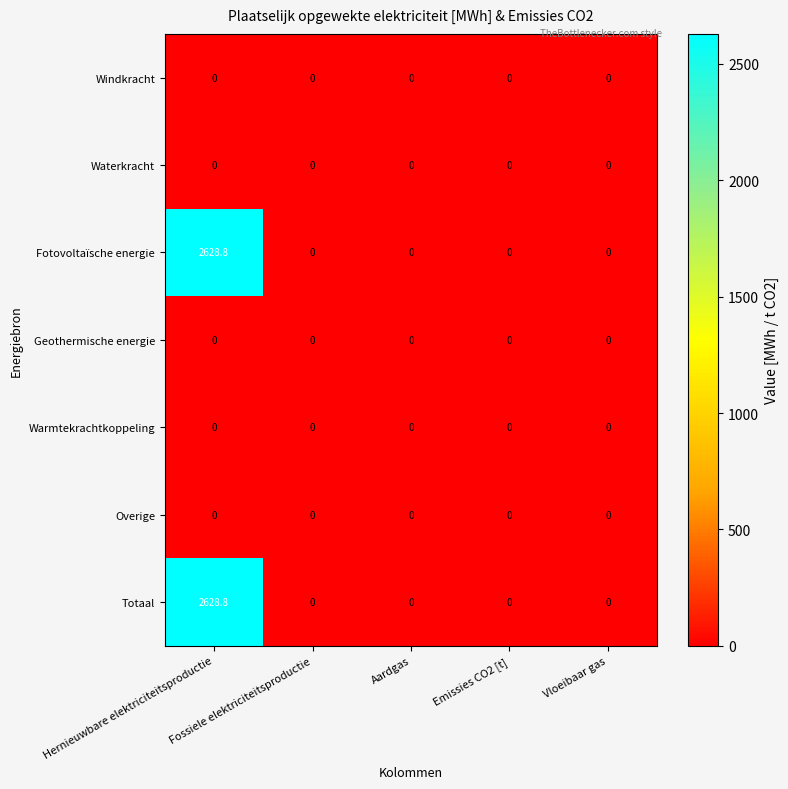

What is the difference between the maximum and minimum values in the Totaal series?

2628.8